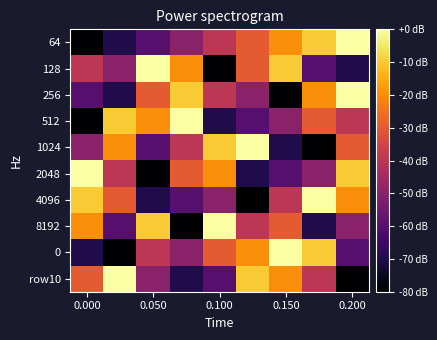

How many series are shown in this chart?

10